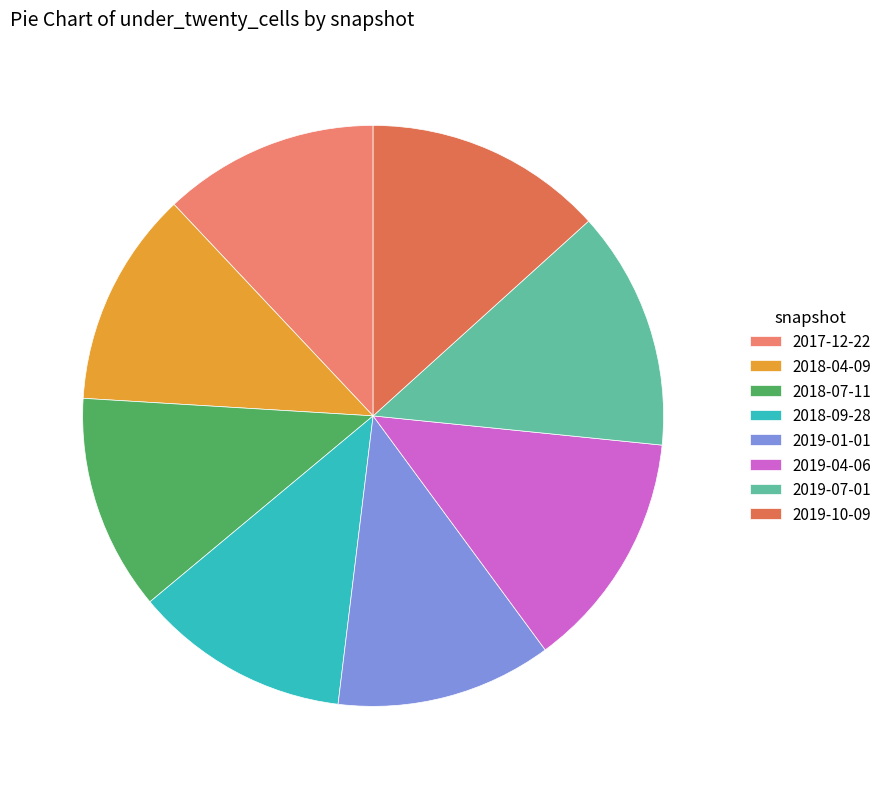

How many segments does this pie chart have?

8